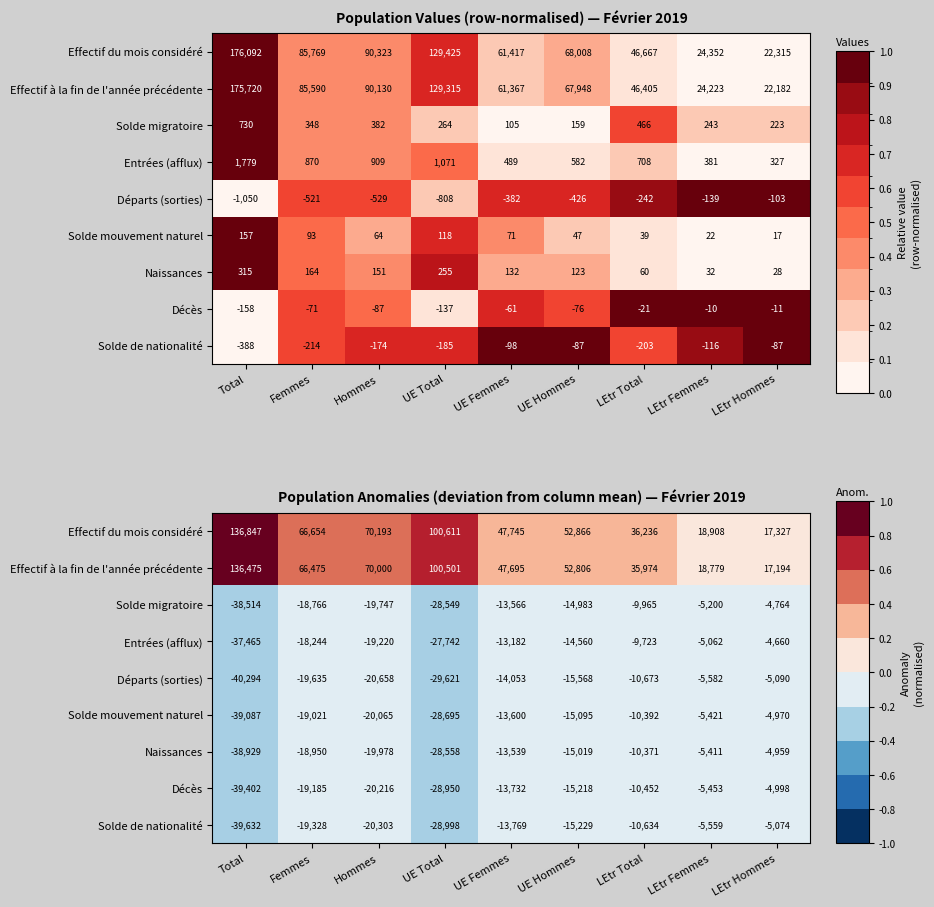

What is the average value of the Solde mouvement naturel series?

-0.1